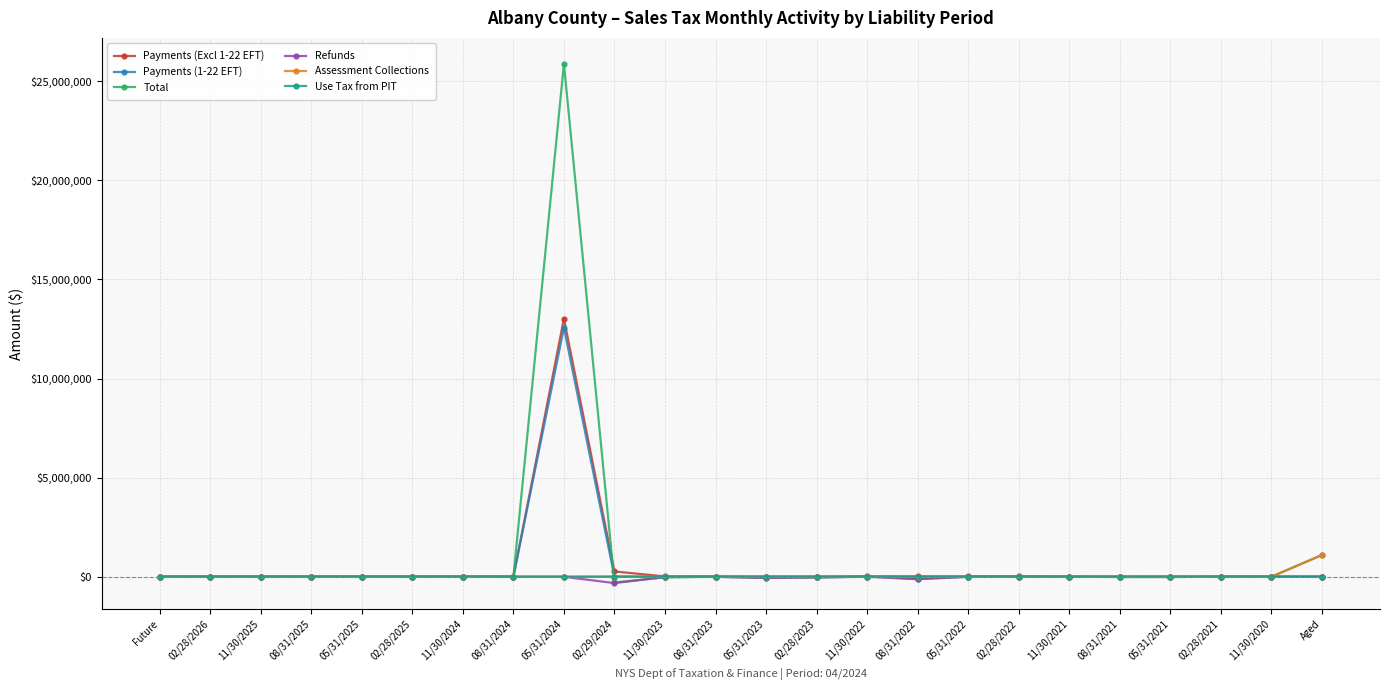

What is the label of the 1st point from the right?

Aged